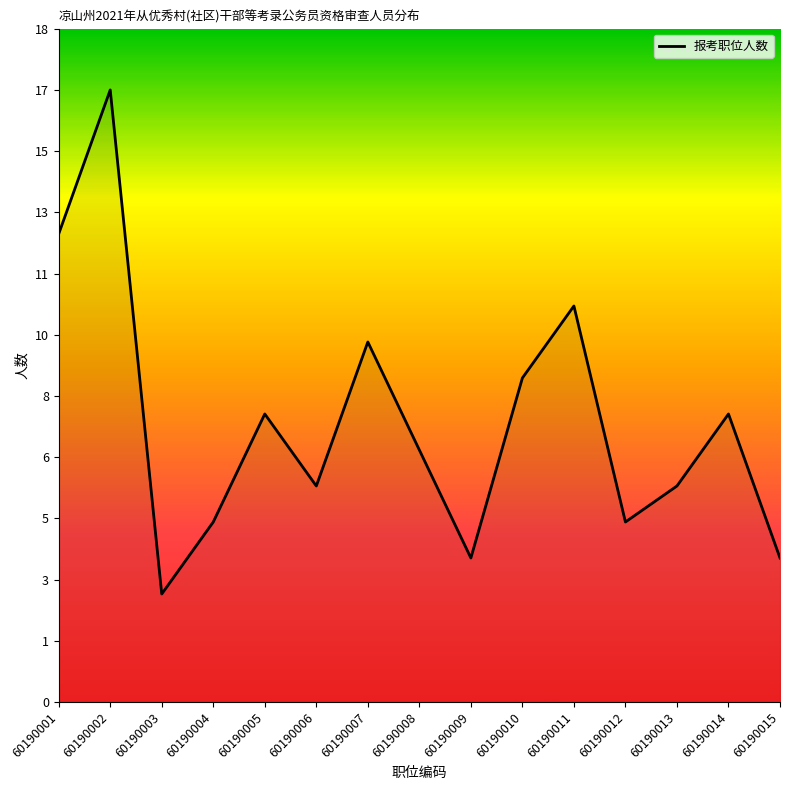

Does the chart have visible grid lines?

No